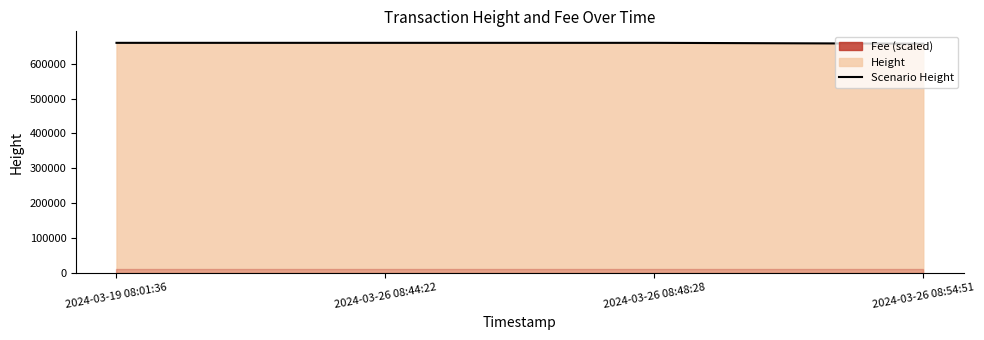

Which has a higher value, 2024-03-26 08:48:28 or 2024-03-19 08:01:36?

2024-03-19 08:01:36